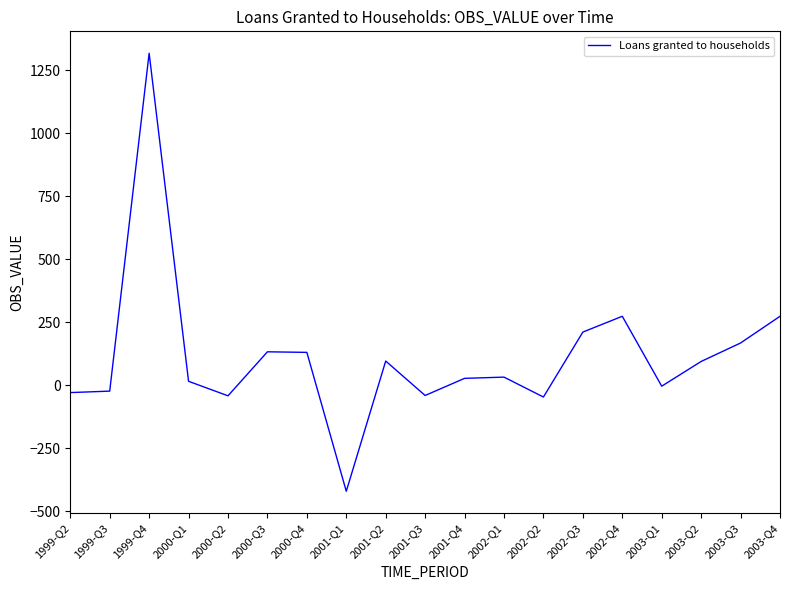

The value at 1999-Q4 is 2176.2. True or false?

False